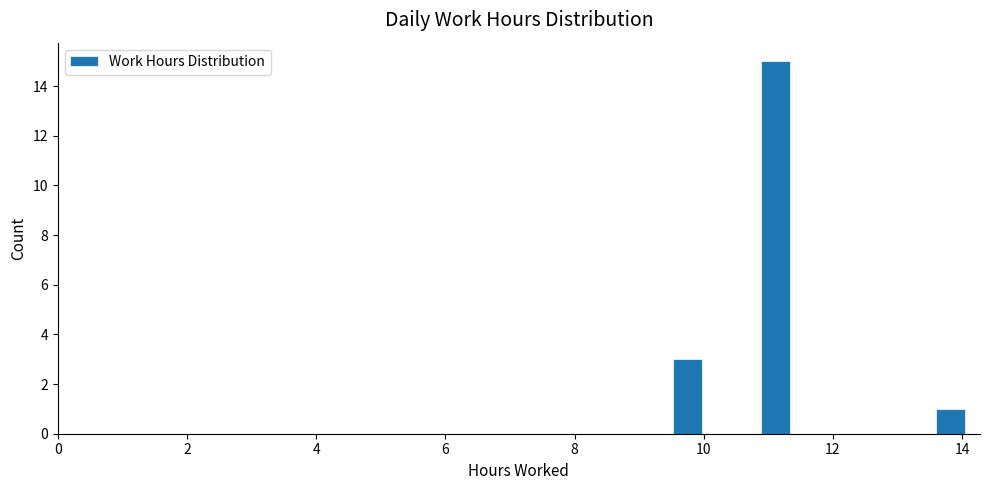

Around what value on the x-axis is the tallest bar? Give the approximate position of its centre, as read against the axis.

11.2